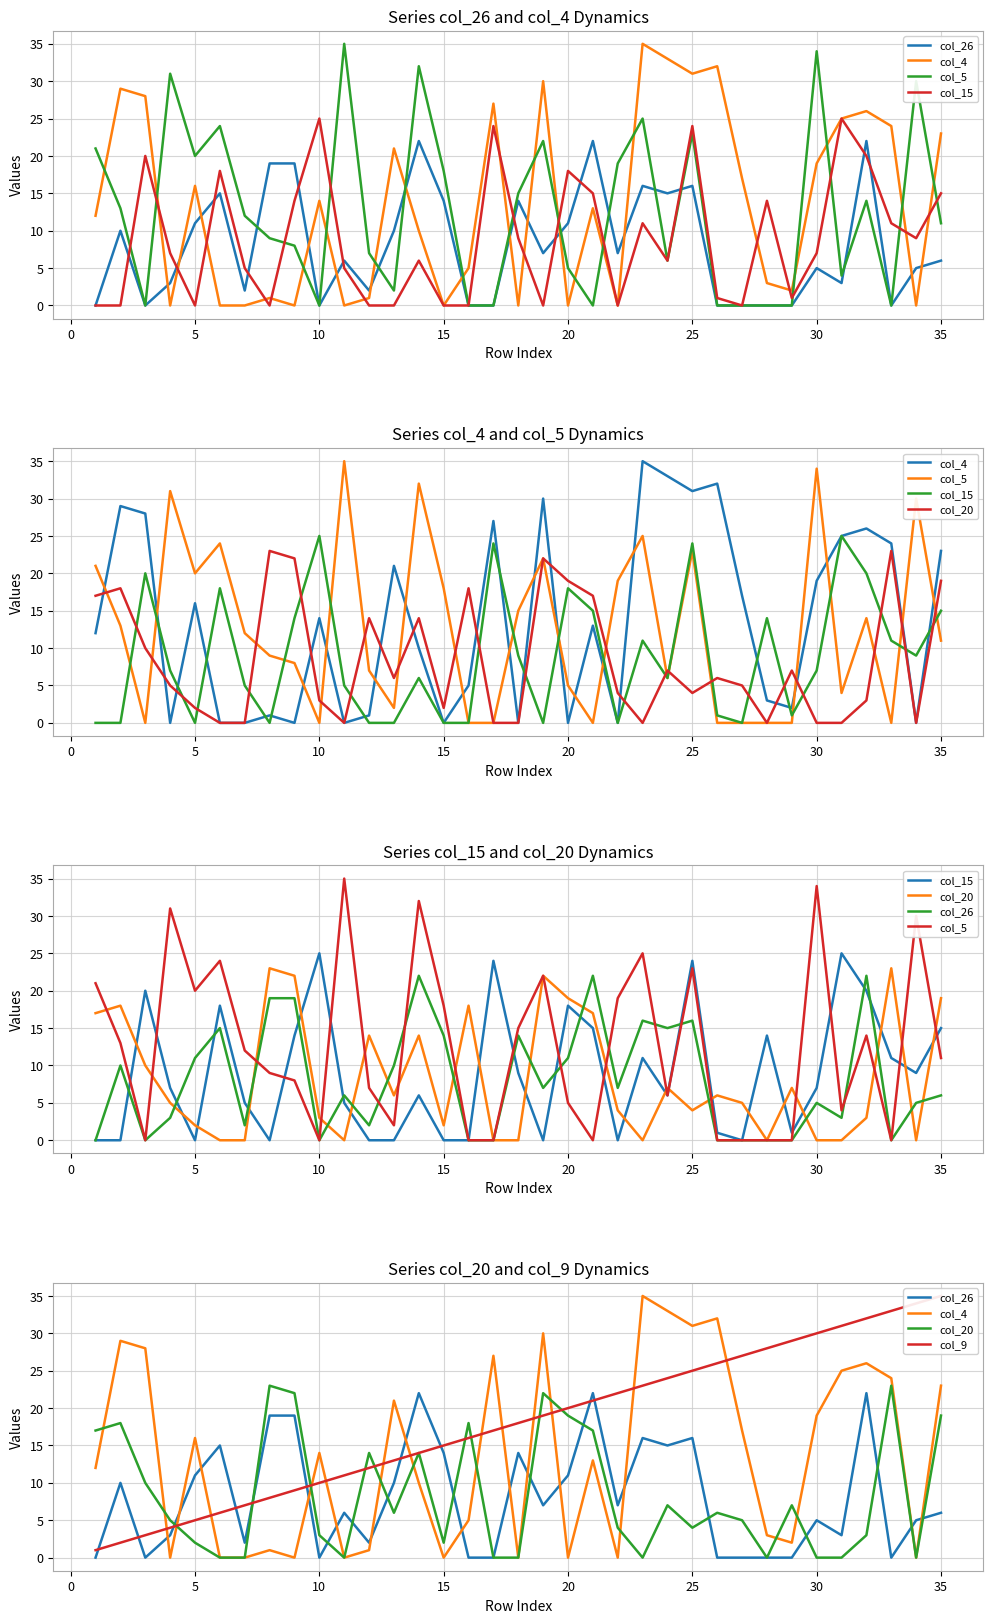

Reading left to right, list all the values displayed in this chart.

col_26: 0	10	0	3	11	15	2	19	19	0	6	2	10	22	14	0	0	14	7	11	22	7	16	15	16	0	0	0	0	5	3	22	0	5	6
col_4: 12	29	28	0	16	0	0	1	0	14	0	1	21	10	0	5	27	0	30	0	13	0	35	33	31	32	17	3	2	19	25	26	24	0	23
col_5: 21	13	0	31	20	24	12	9	8	0	35	7	2	32	18	0	0	15	22	5	0	19	25	6	23	0	0	0	0	34	4	14	0	30	11
col_15: 0	0	20	7	0	18	5	0	14	25	5	0	0	6	0	0	24	9	0	18	15	0	11	6	24	1	0	14	1	7	25	20	11	9	15
col_20: 17	18	10	5	2	0	0	23	22	3	0	14	6	14	2	18	0	0	22	19	17	4	0	7	4	6	5	0	7	0	0	3	23	0	19
col_9: 1	2	3	4	5	6	7	8	9	10	11	12	13	14	15	16	17	18	19	20	21	22	23	24	25	26	27	28	29	30	31	32	33	34	35